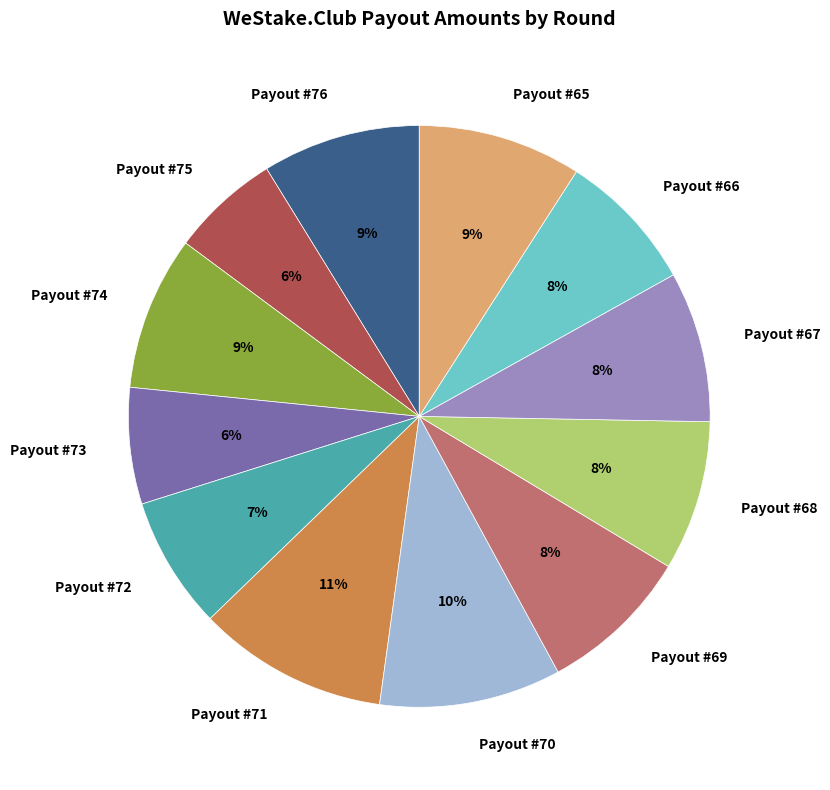

Which has a higher value, Payout #73 or Payout #72?

Payout #72